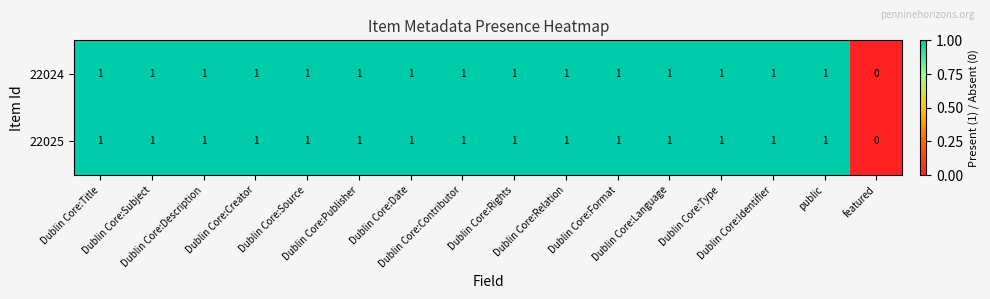

What is the sum of all 22024 values?

15